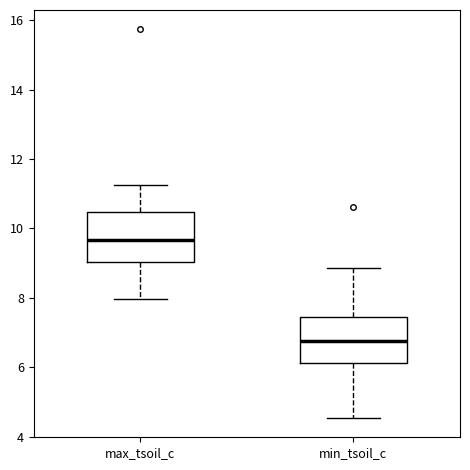

Which box has the highest median line?

max_tsoil_c